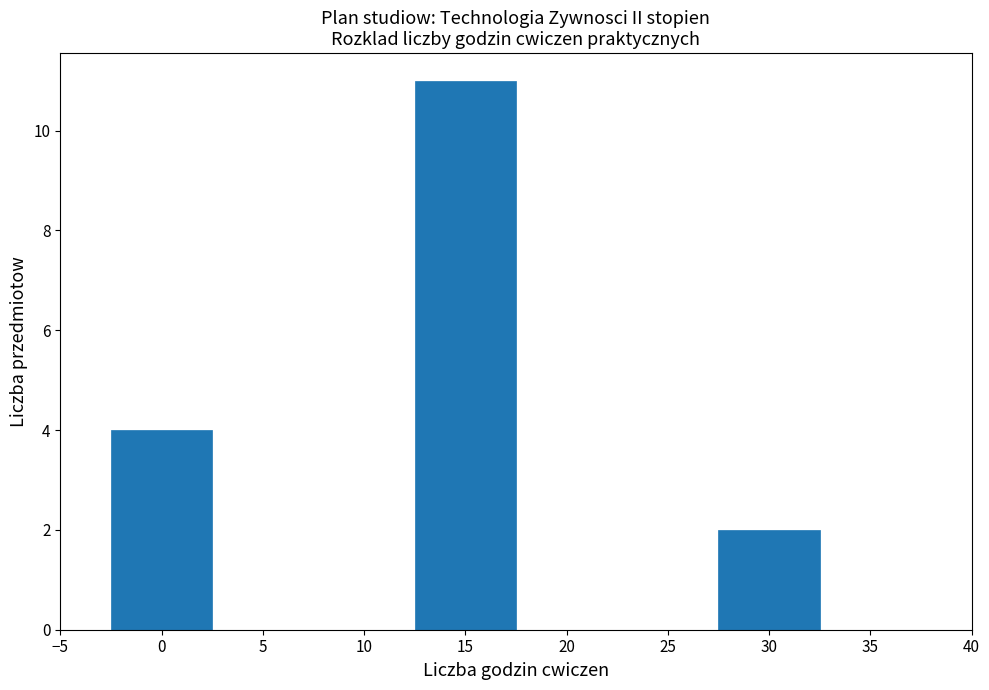

Reading left to right, what are all the values shown in this chart?

0=4	15=11	30=2